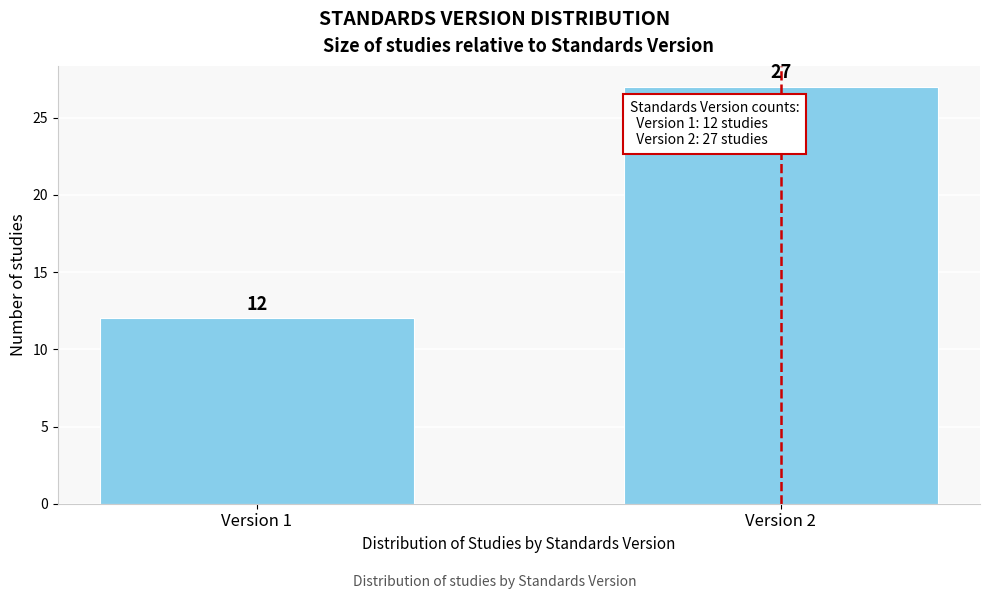

Reading left to right, what are all the values shown in this chart?

Version 1=12	Version 2=27